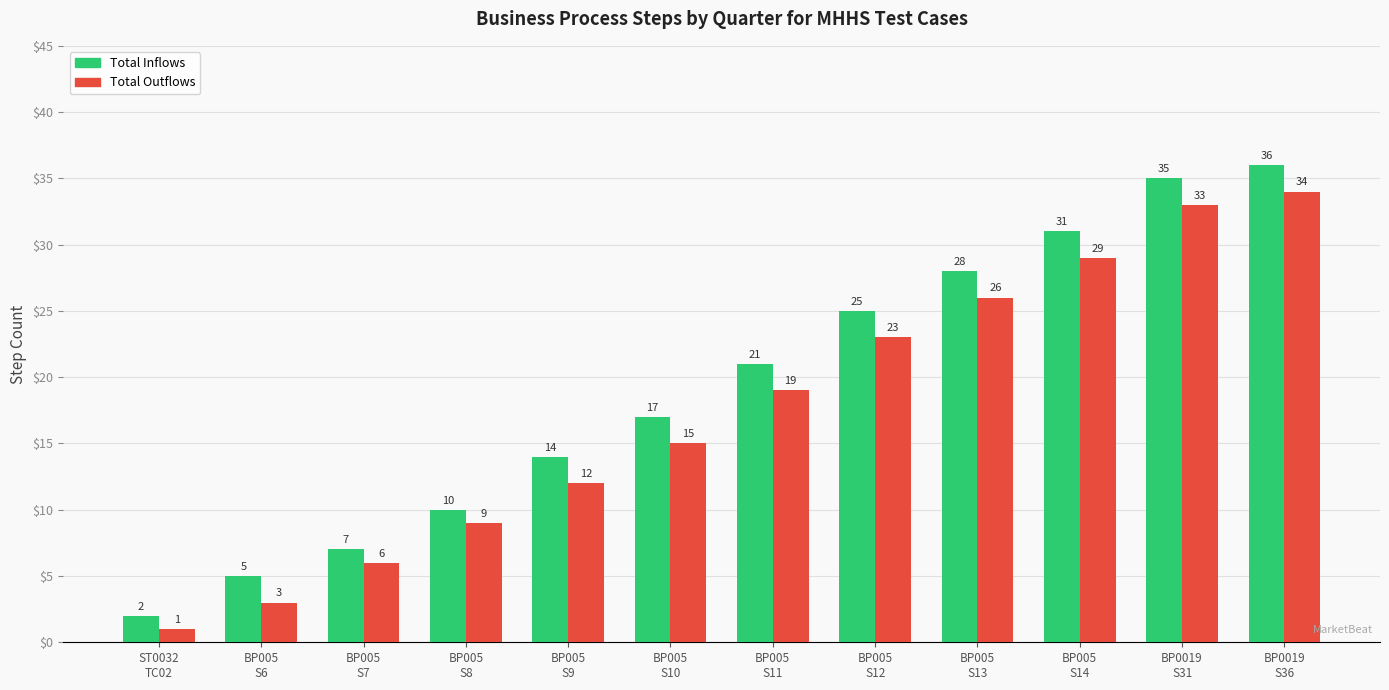

At which label is Total Outflows closest to 17?

BP005
S10